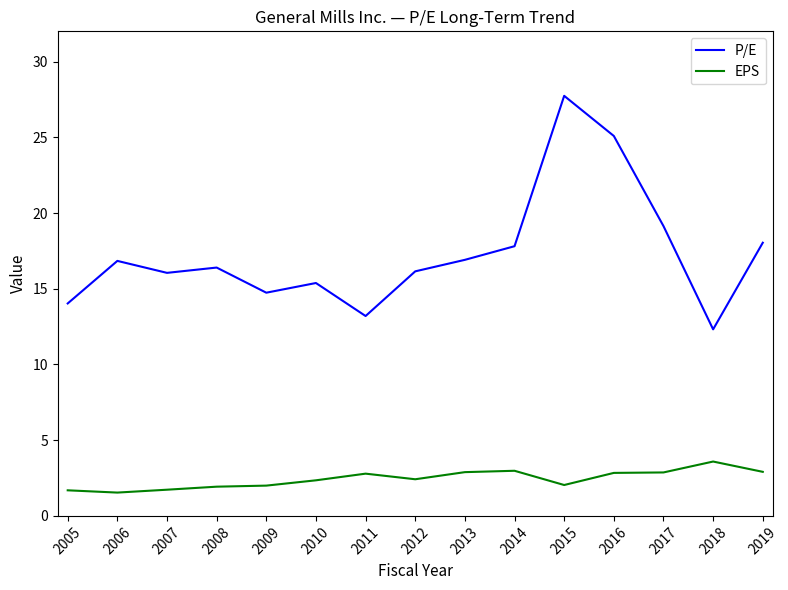

True or false: EPS has more than 1 interior local peaks.

True